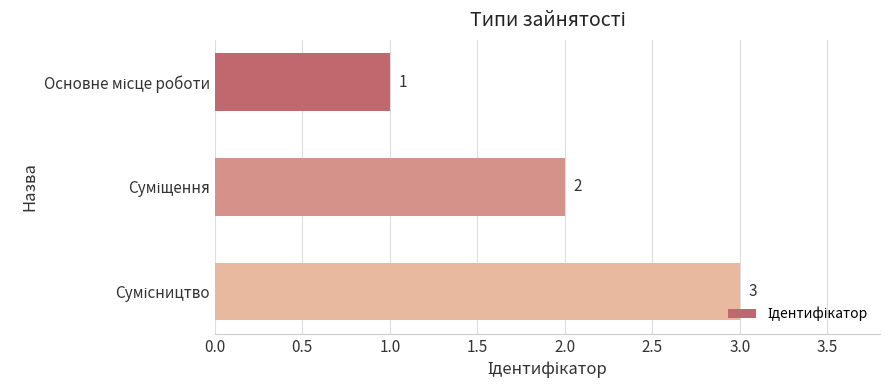

What is the sum of all values?

6